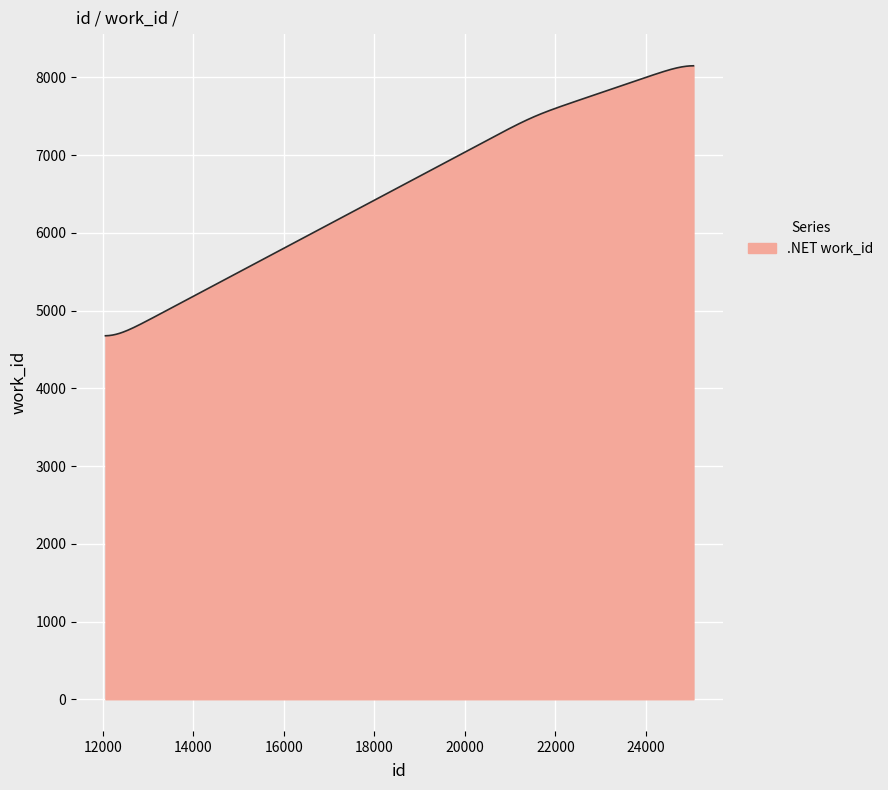

What is the difference between the maximum and minimum values?

3473.3